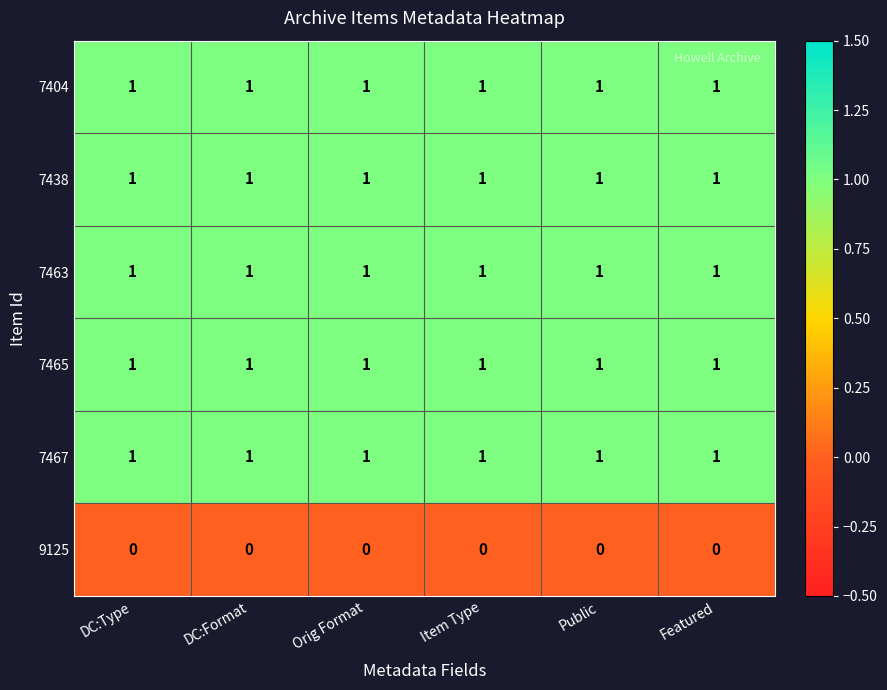

Count the number of data series in this chart.

6